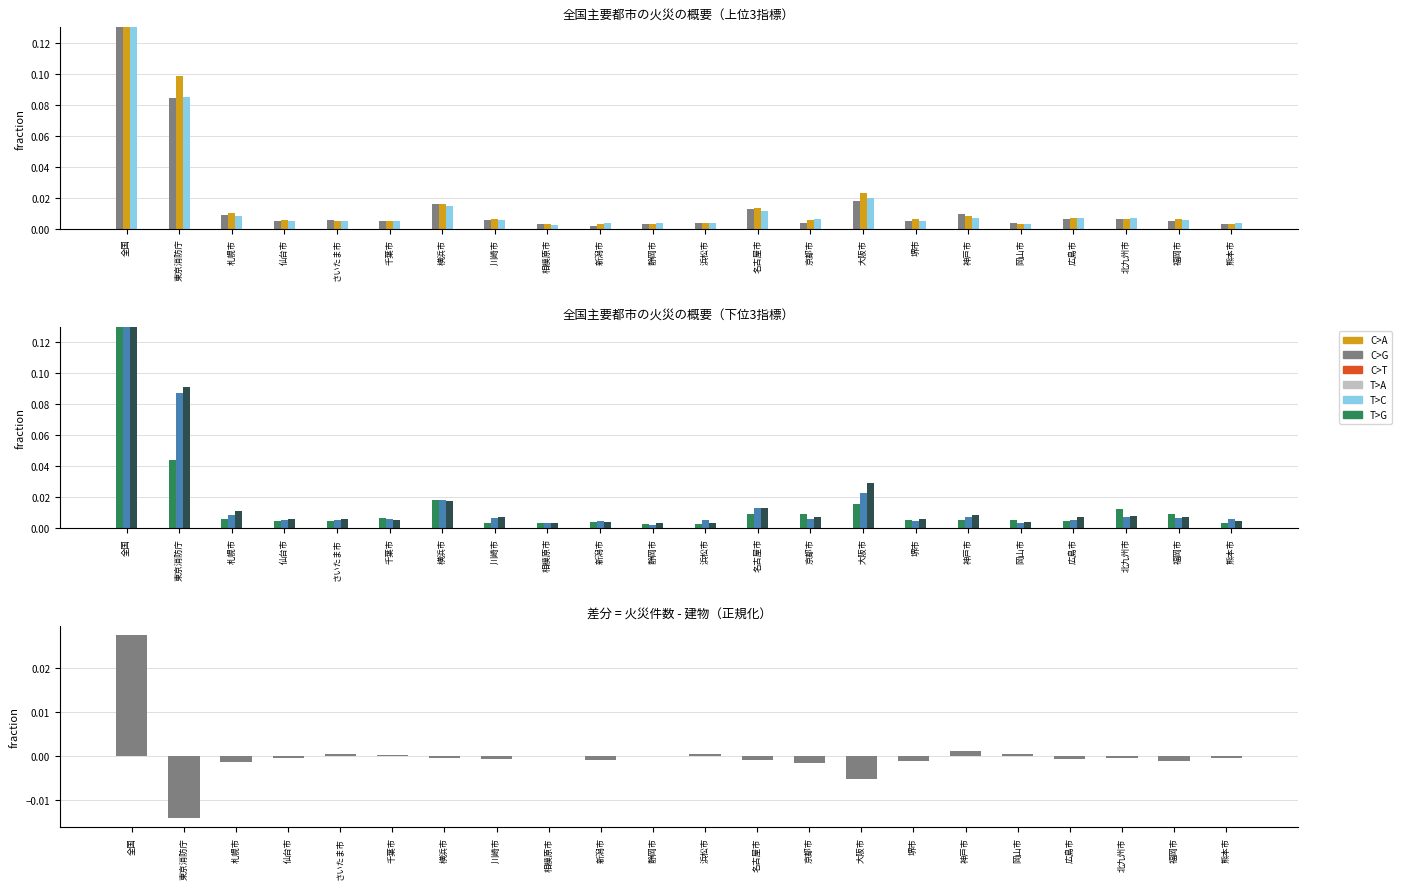

Which has a higher value, 仙台市 or 大阪市?

大阪市